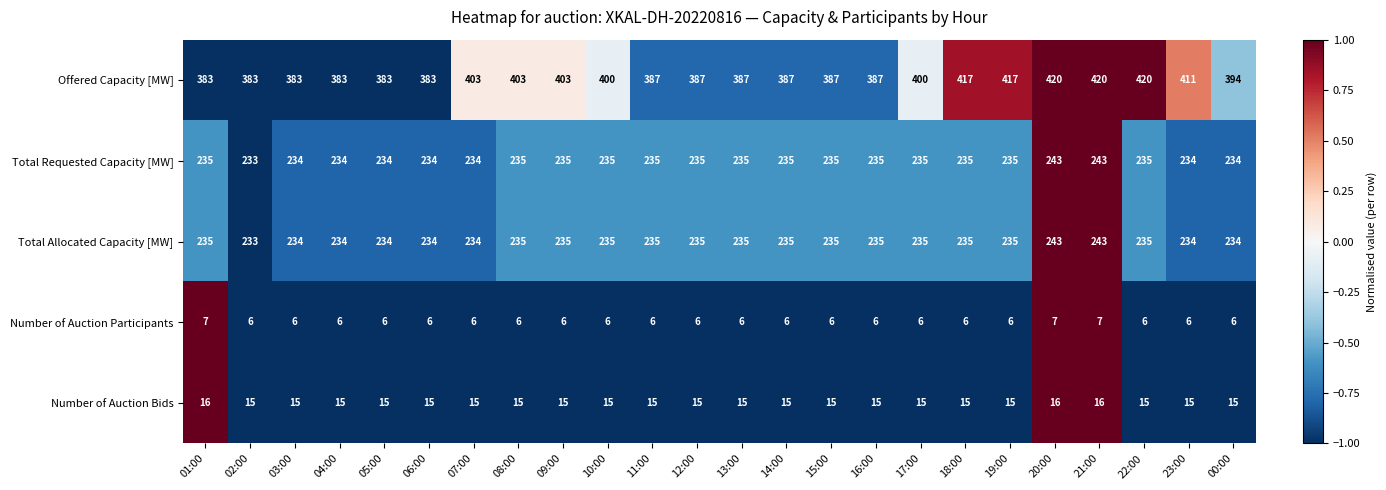

What is the difference between the second highest and minimum values in the Offered Capacity [MW] series?

37